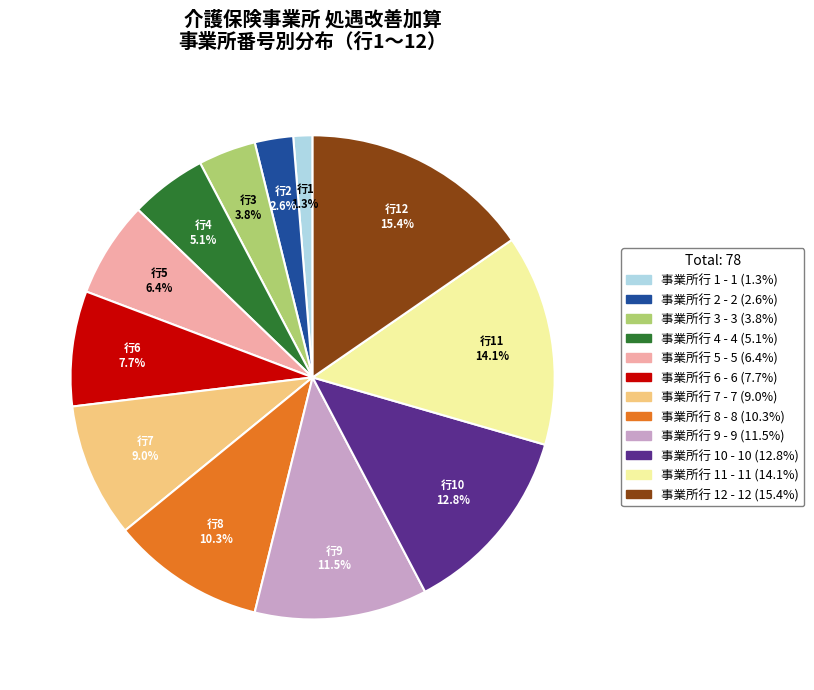

Is there a majority slice in this chart?

No